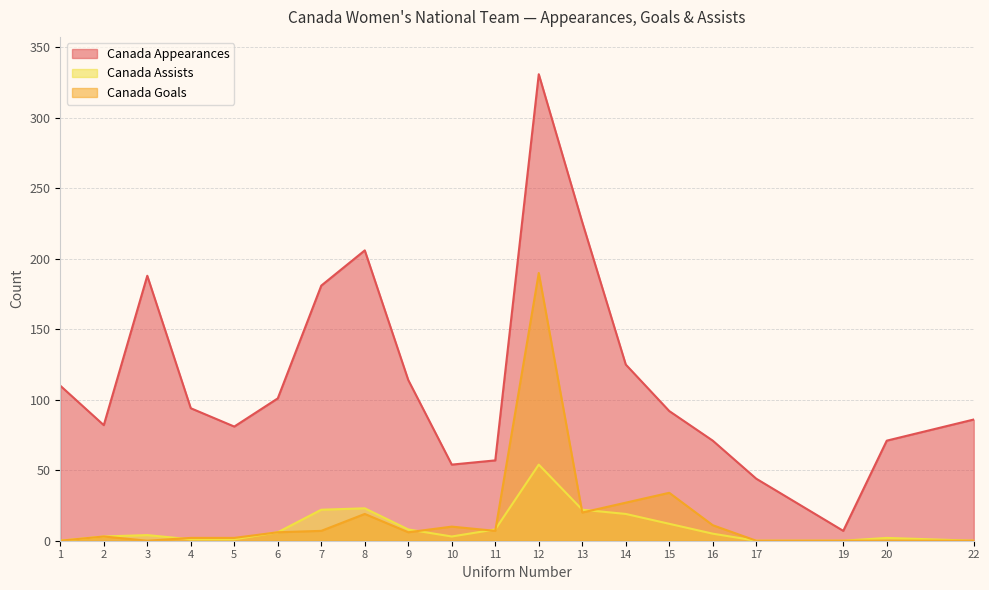

Reading right to left, list all the values displayed in this chart.

Canada Appearances: 22=86	20=71	19=7	17=44	16=71	15=92	14=125	13=226	12=331	11=57	10=54	9=114	8=206	7=181	6=101	5=81	4=94	3=188	2=82	1=110
Canada Goals: 22=0	20=0	19=0	17=0	16=11	15=34	14=27	13=20	12=190	11=7	10=10	9=6	8=19	7=7	6=6	5=2	4=2	3=0	2=3	1=0
Canada Assists: 22=0	20=2	19=0	17=0	16=5	15=12	14=19	13=22	12=54	11=8	10=3	9=8	8=23	7=22	6=6	5=1	4=1	3=4	2=3	1=0